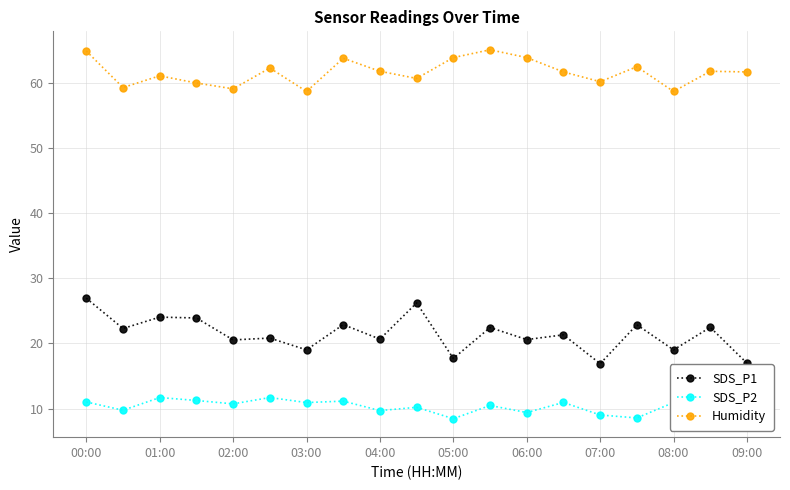

What is the value of the SDS_P2 point at the 9th from the left?

9.7